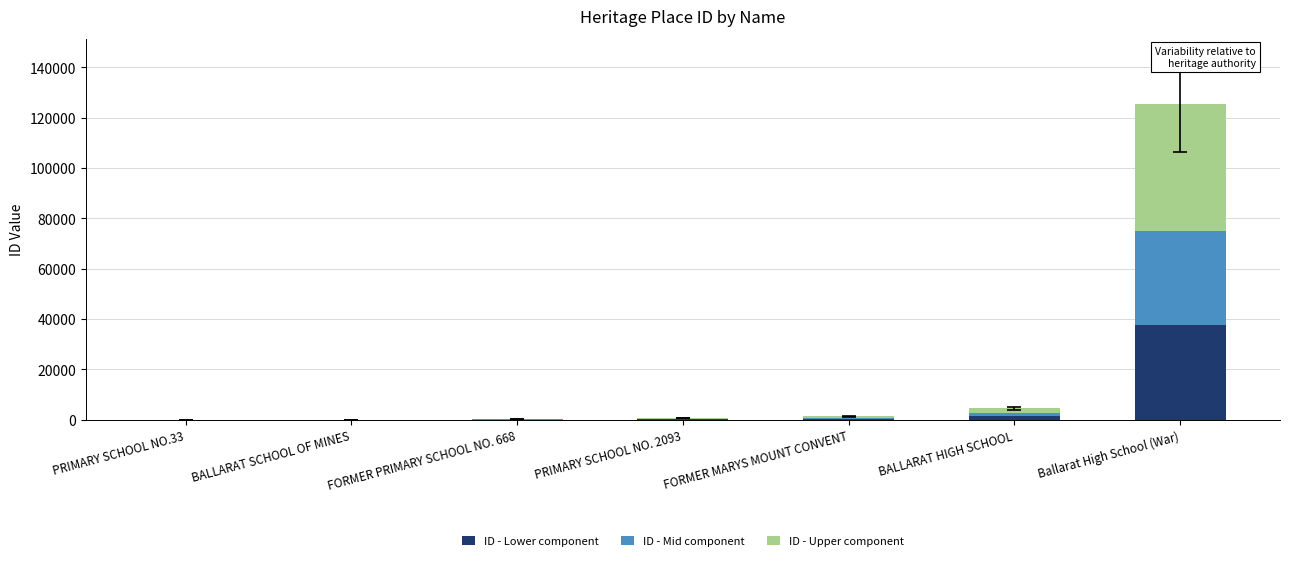

At which label does ID - Lower component reach its peak?

Ballarat High School (War)